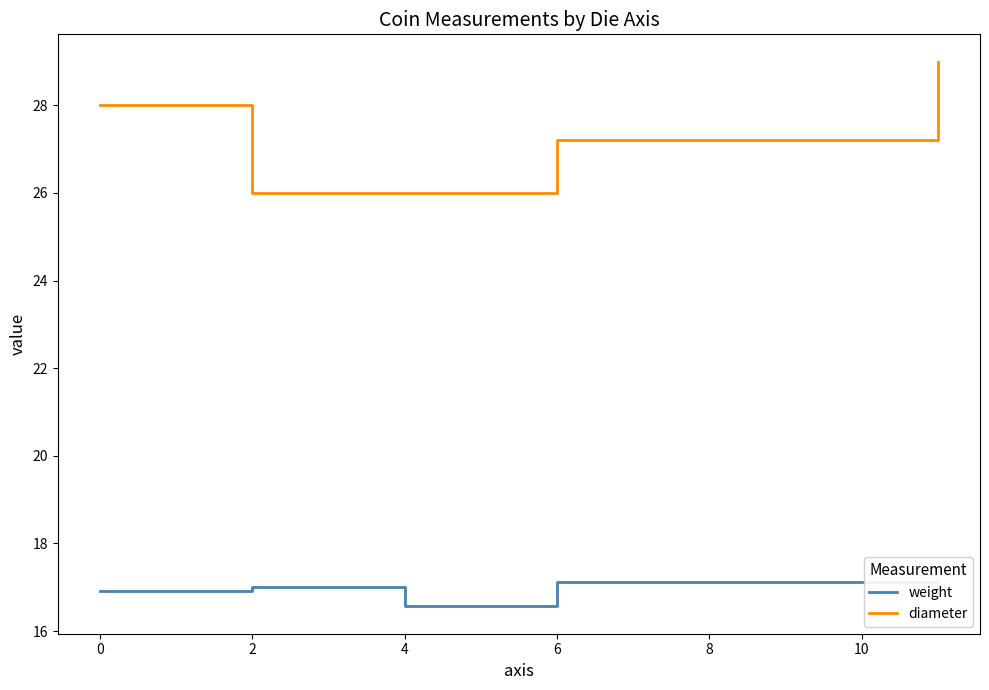

What is the lowest value of the diameter series?

26.0